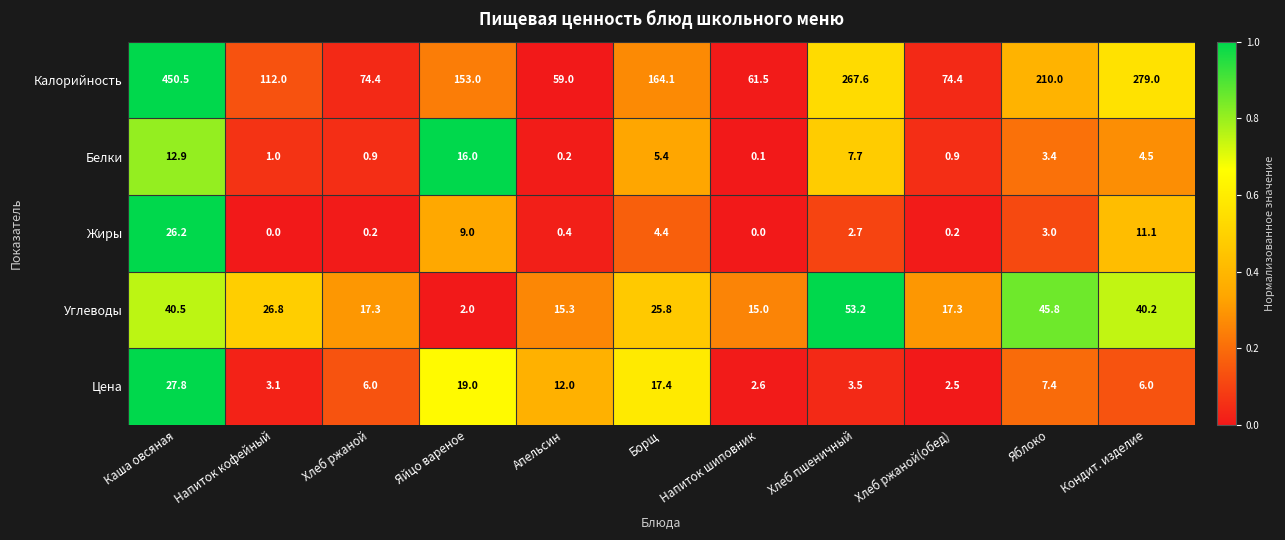

Which series has the widest spread of values?

Калорийность